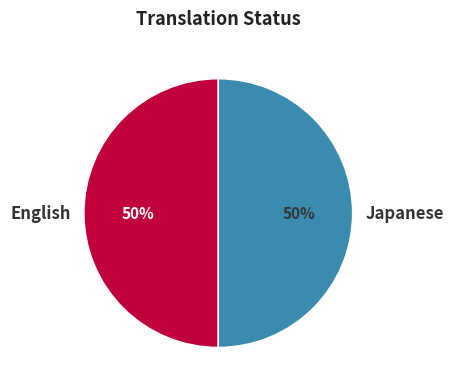

To the nearest percent, what is the average slice percentage?

50%